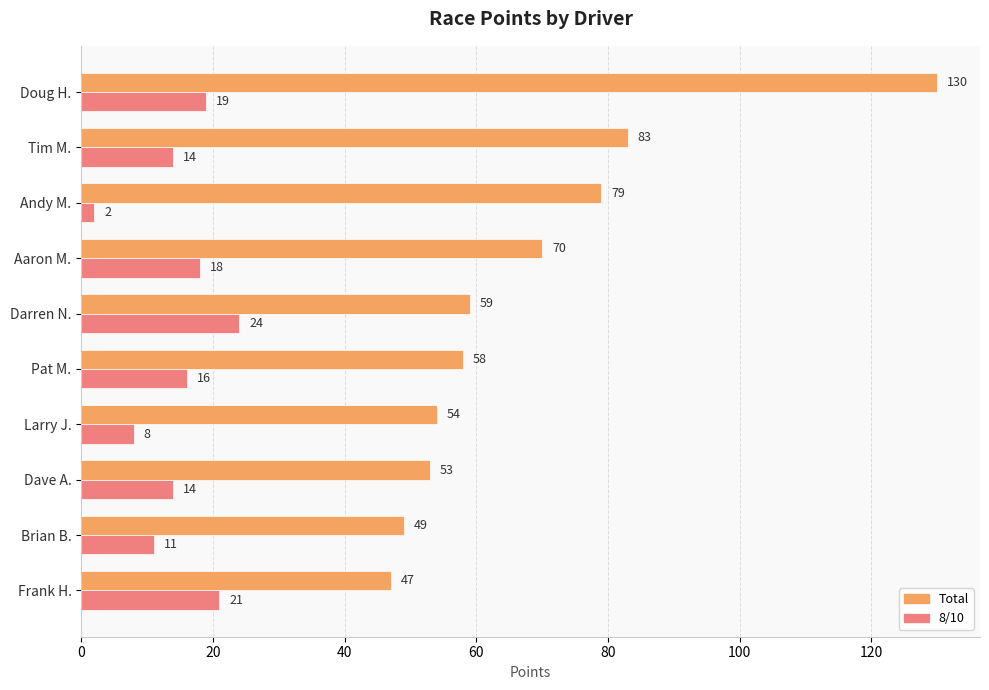

What is the maximum value shown in the chart?

130